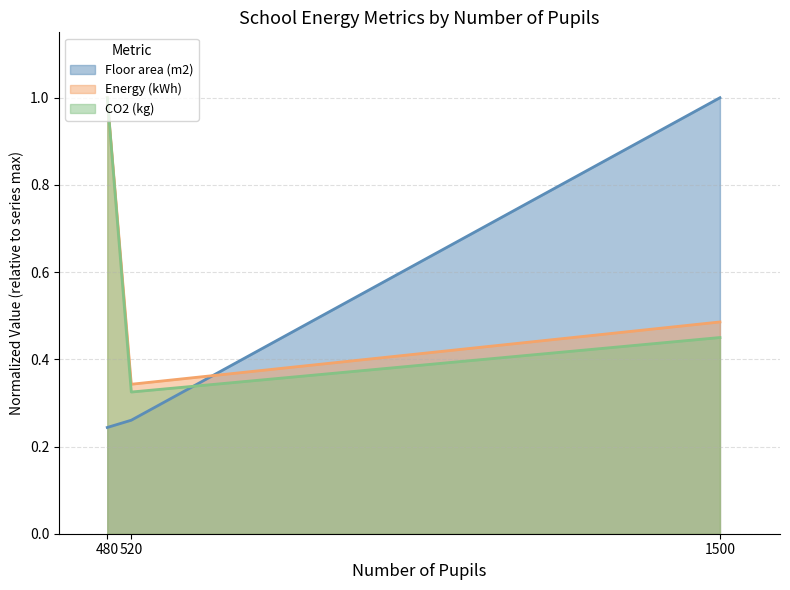

Which category has the lowest value in the CO2 (kg) series?

520